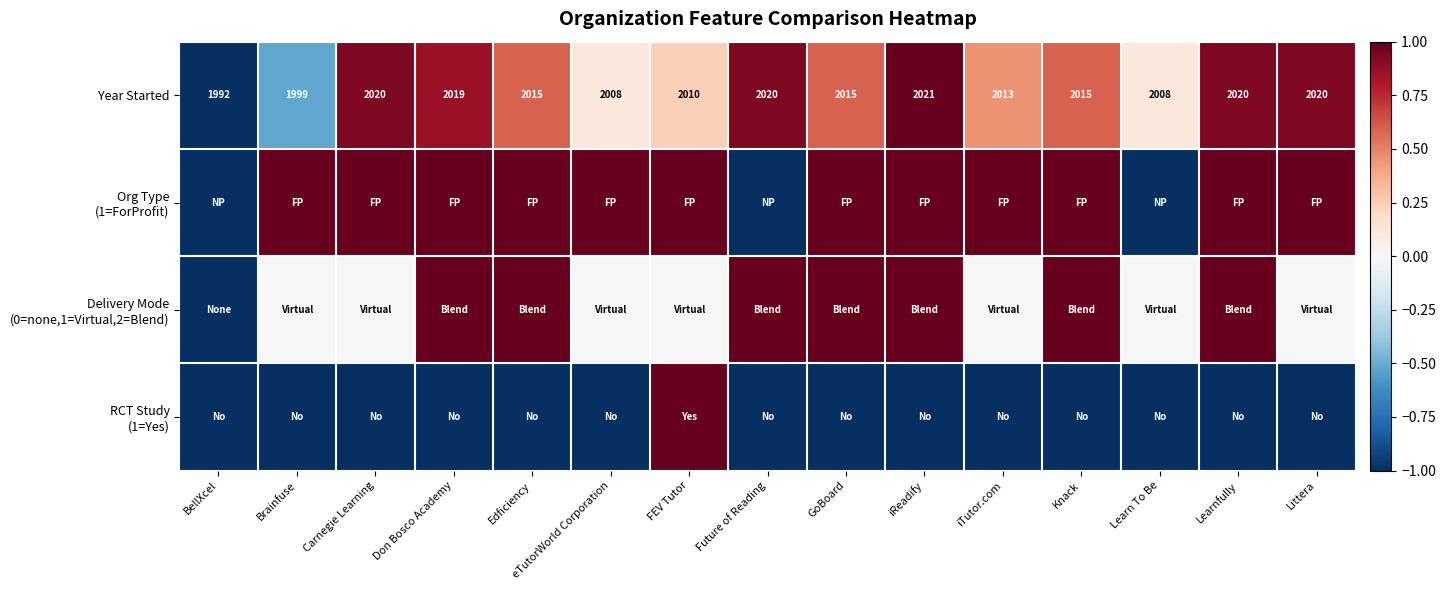

True or false: Year Started has a value of 456 at iReadify.

False